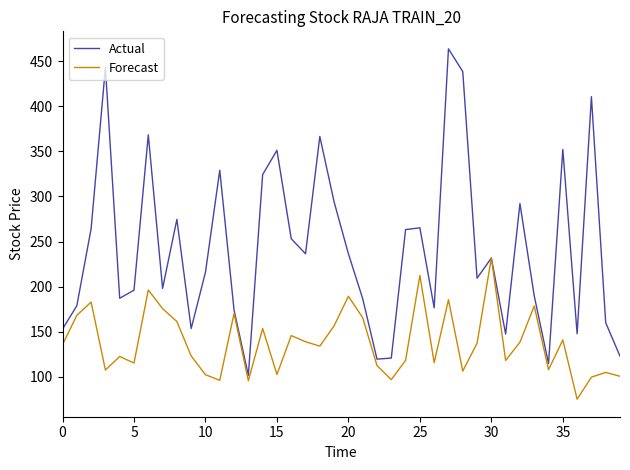

What is the sum of all Forecast values?

5514.7